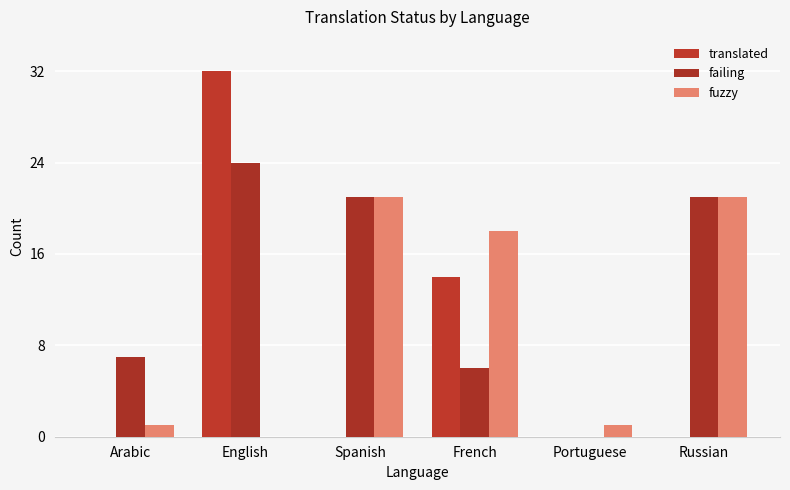

What is the value of the fuzzy bar at the 5th from the left?

1